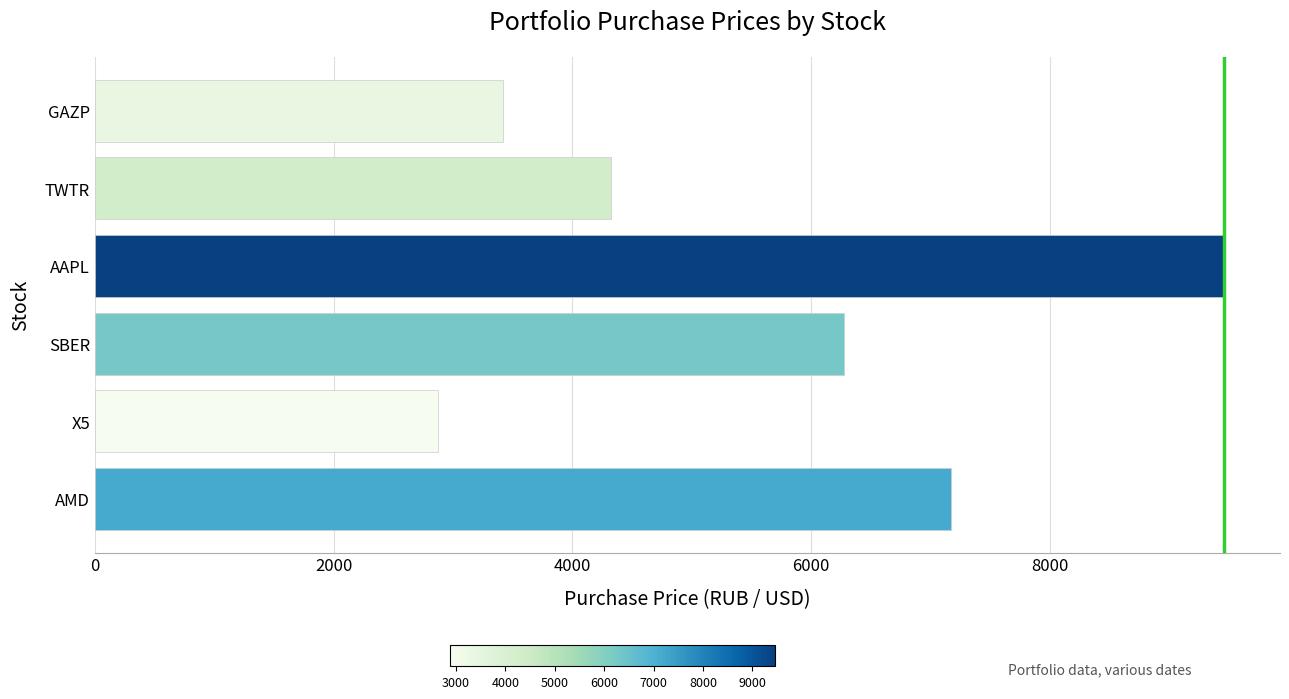

What is the change in value from AMD to X5?

-4294.3